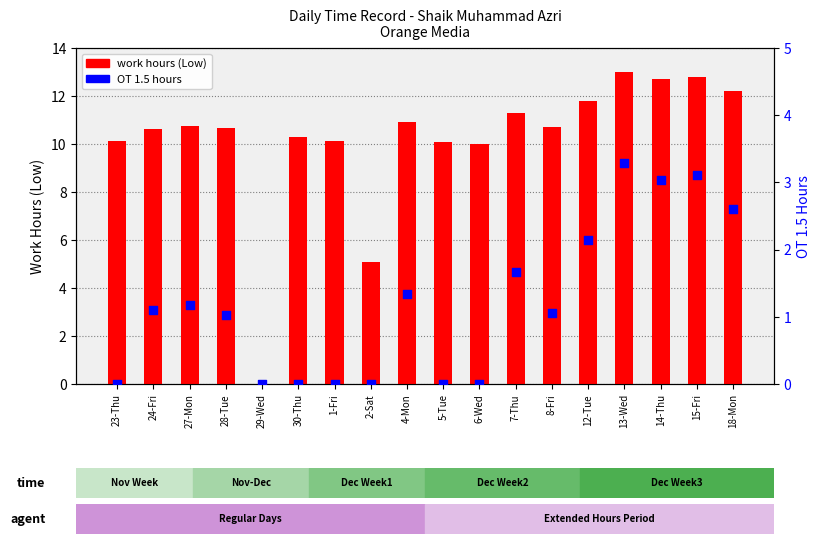

What are all the series names shown in the legend?

work hours (Low), OT 1.5 hours